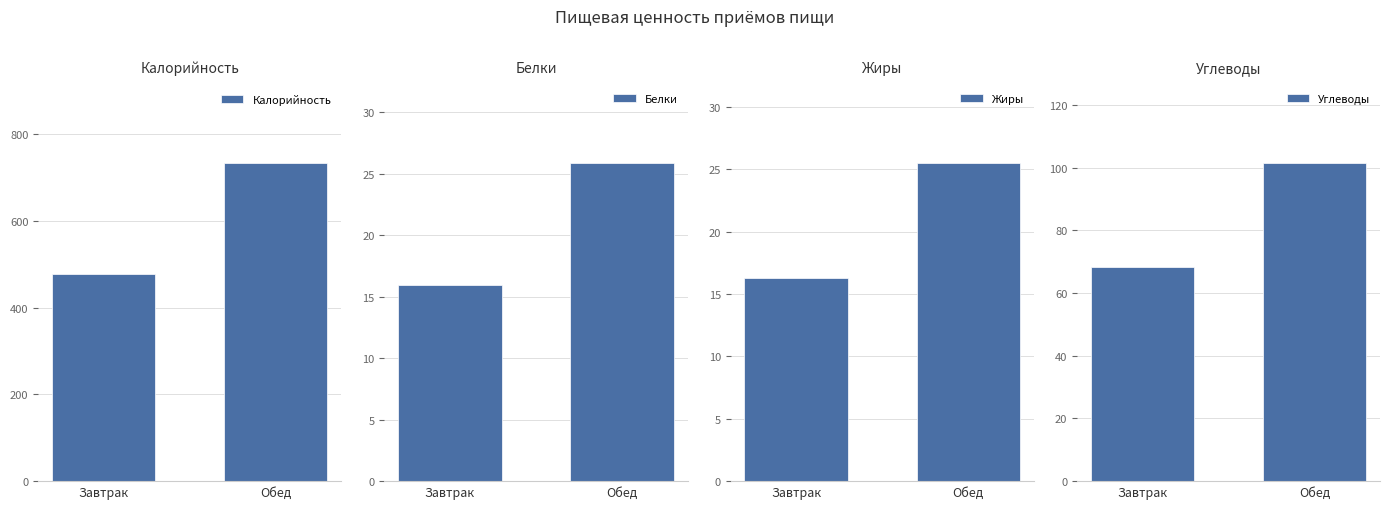

How many bars are there in total?

8